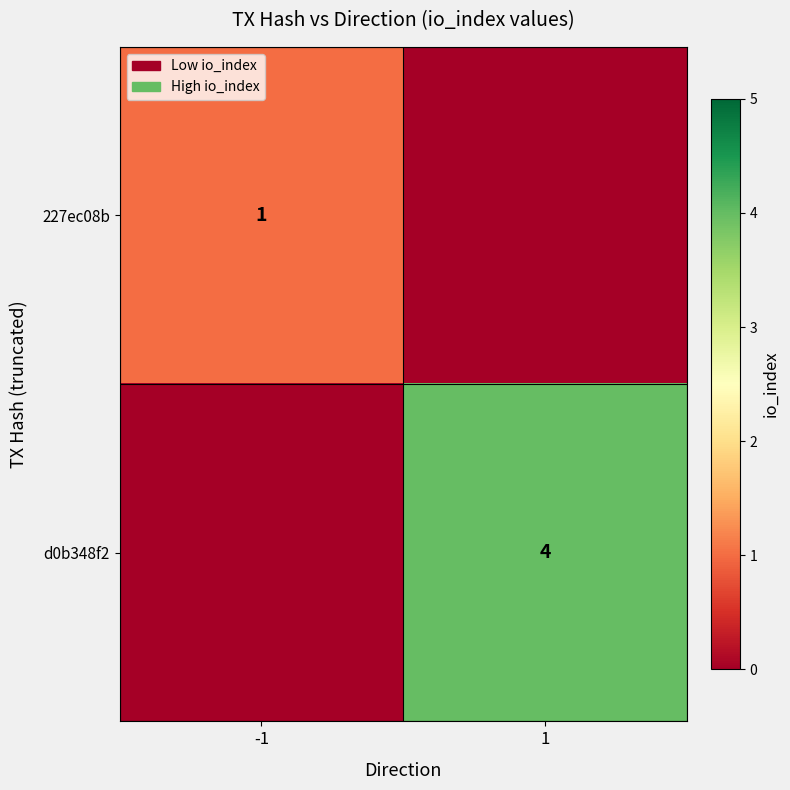

Is it true that 227ec08b equals 1 at -1?

True